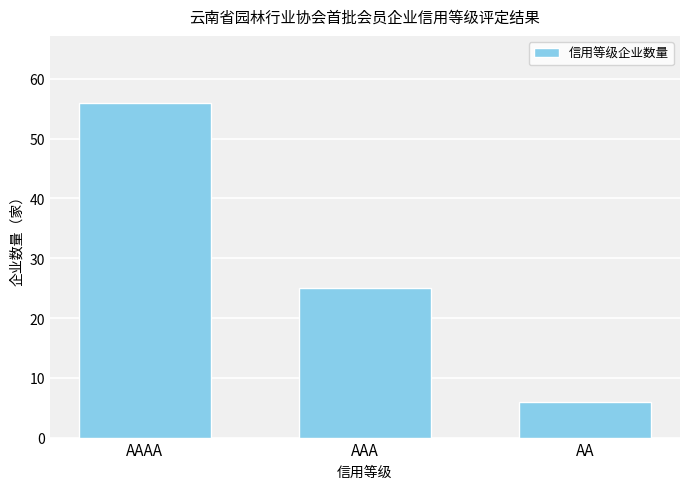

Count the number of categories in the chart.

3